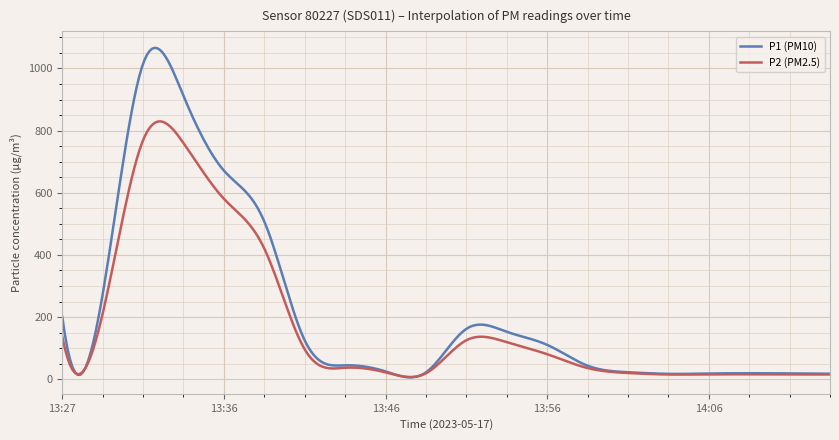

Rank the series by their maximum value, from highest to lowest.

P1 (PM10), P2 (PM2.5)